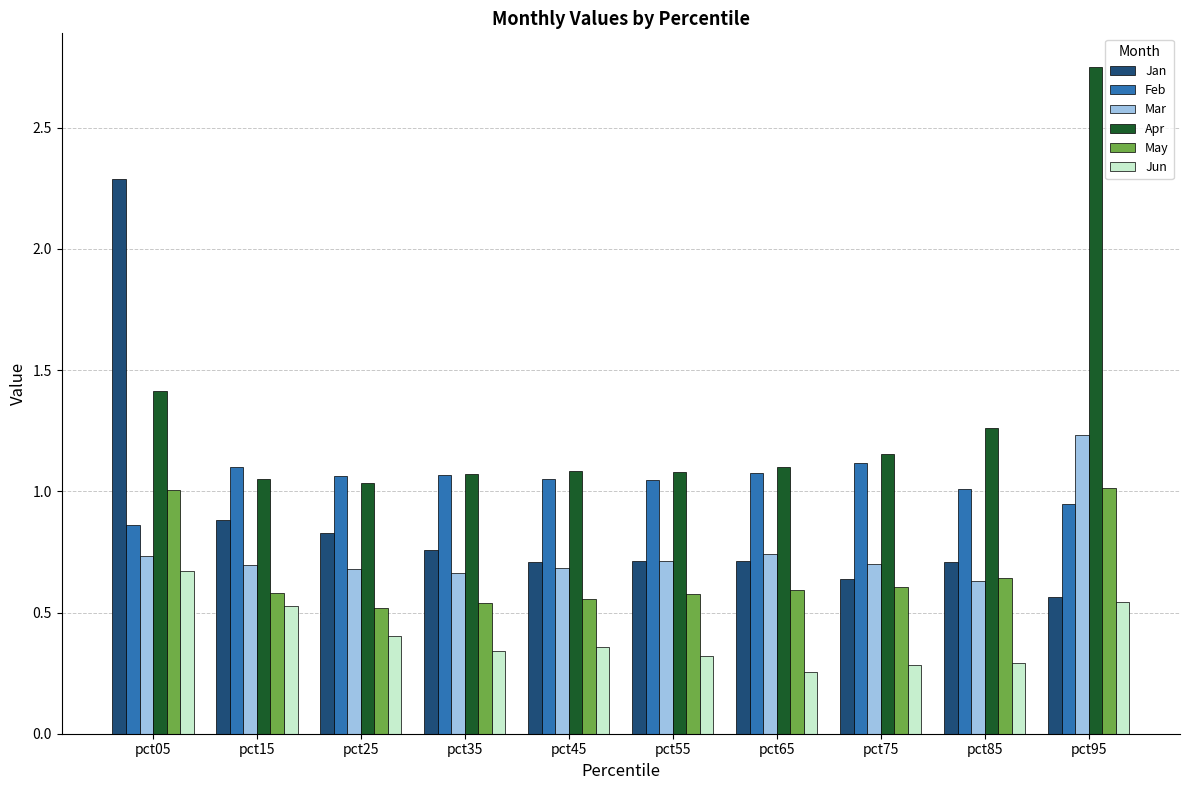

What is the sum of all Mar values?

7.5